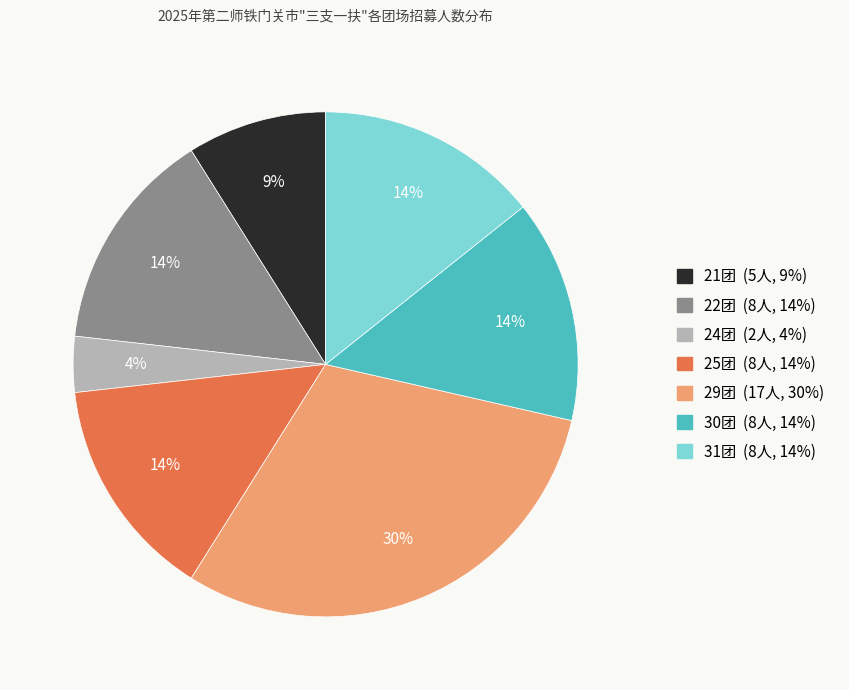

What percentage is the 29团 slice, to the nearest percent?

30%